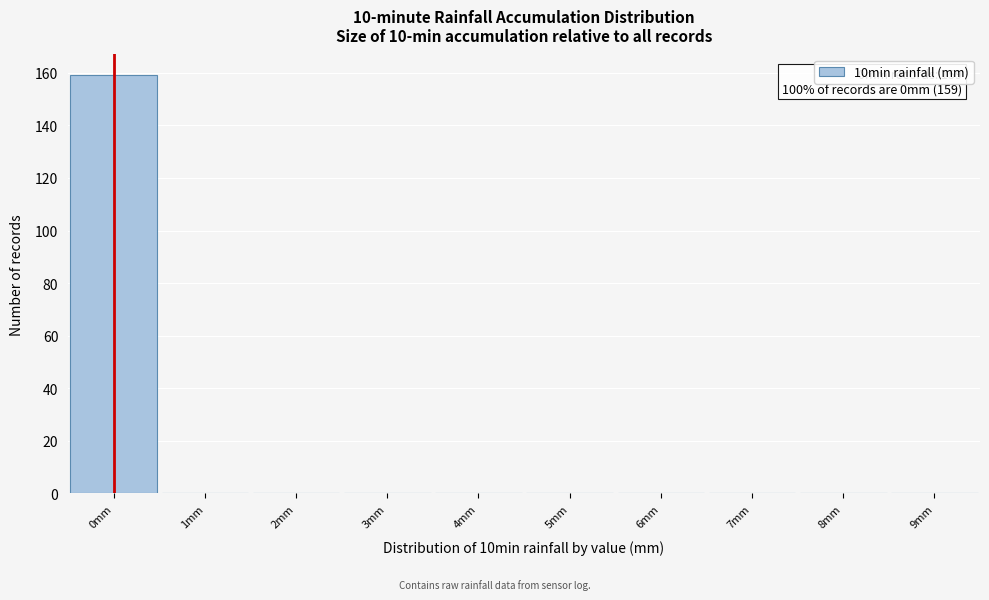

Over which range of the x-axis is the bar tallest?

-0.5 to 0.5